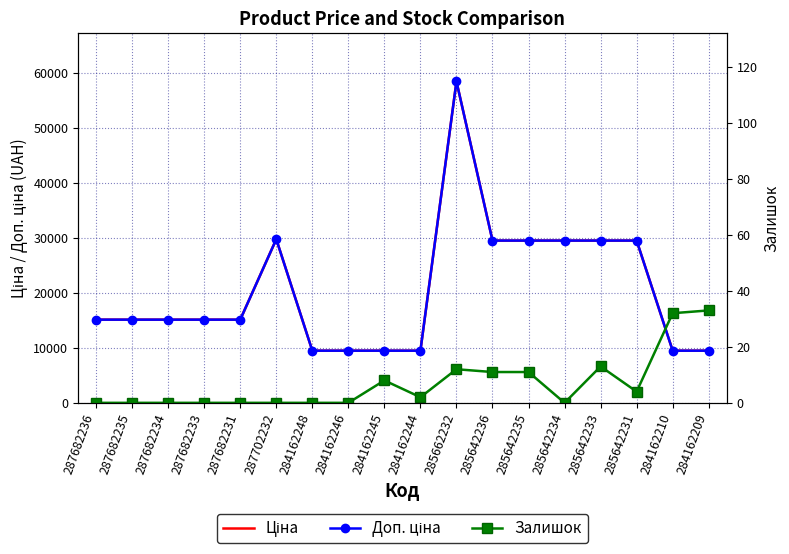

Reading right to left, what are all the values shown in this chart?

Ціна: 9480.1	9480.1	29491.5	29491.5	29491.5	29491.5	29491.5	58426.5	9480.1	9480.1	9480.1	9480.1	29747.2	15120.0	15120.0	15120.0	15120.0	15120.0
Доп. ціна: 9480.1	9480.1	29491.5	29491.5	29491.5	29491.5	29491.5	58426.5	9480.1	9480.1	9480.1	9480.1	29747.2	15120.0	15120.0	15120.0	15120.0	15120.0
Залишок: 33.0	32.0	4.0	13.0	0.0	11.0	11.0	12.0	2.0	8.0	0.0	0.0	0.0	0.0	0.0	0.0	0.0	0.0